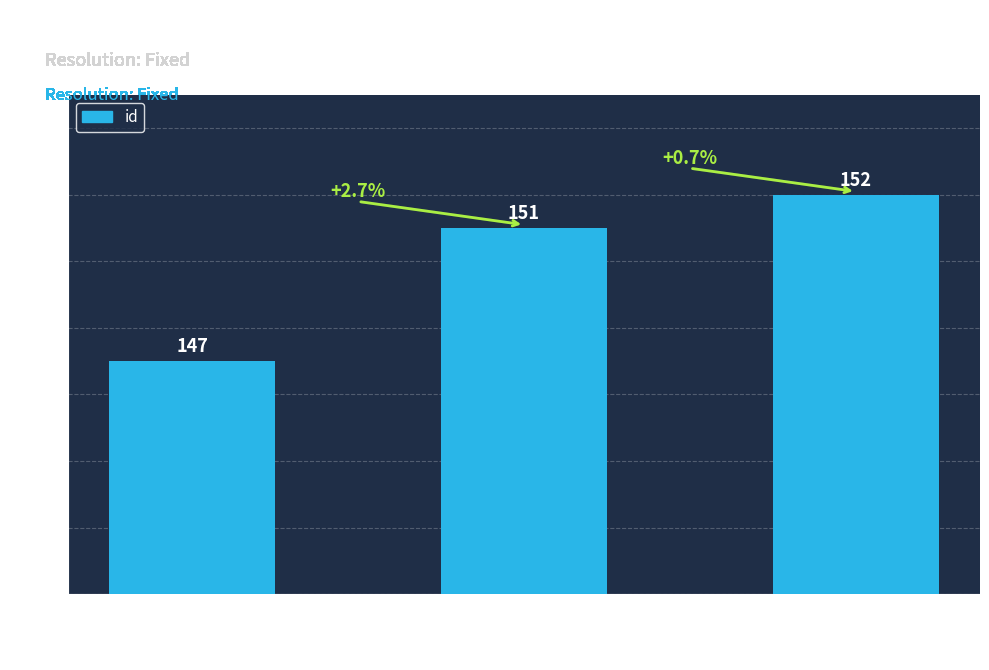

Count the values in the range 147 to 152.

3